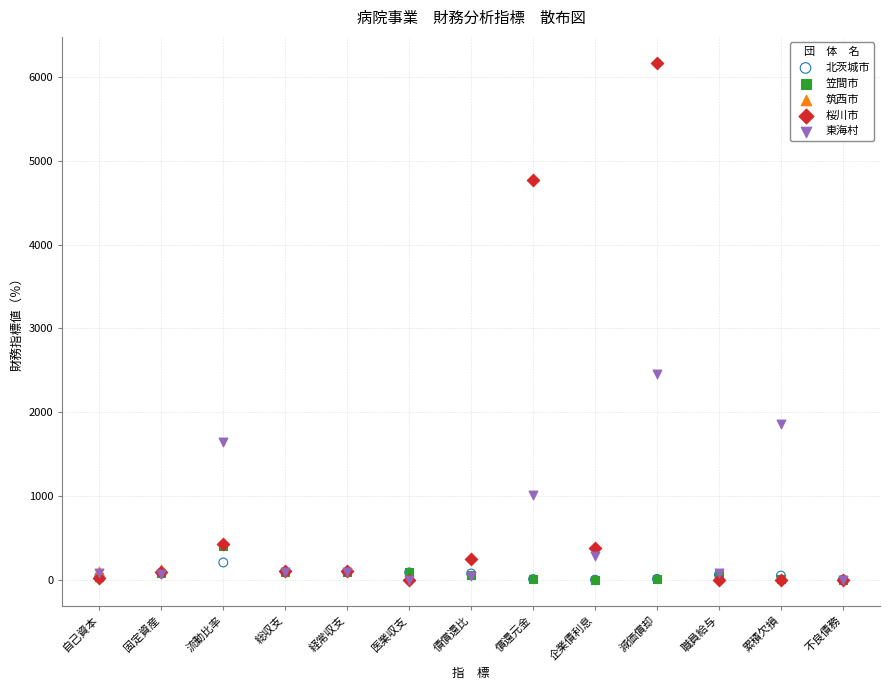

What are all the series names shown in the legend?

北茨城市, 笠間市, 筑西市, 桜川市, 東海村